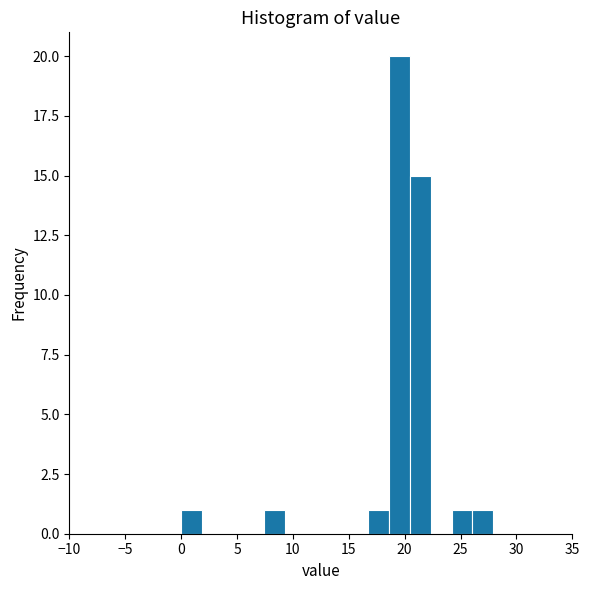

Around what value on the x-axis is the tallest bar? Give the approximate position of its centre, as read against the axis.

19.5